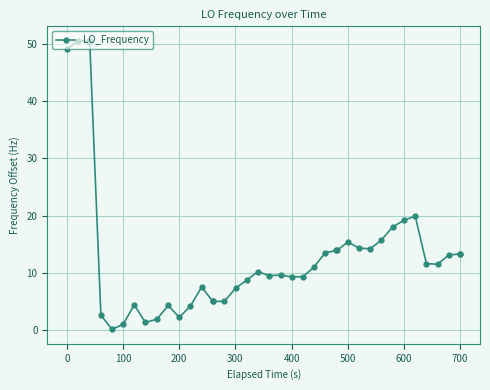

What is the maximum value shown in the chart?

50.6